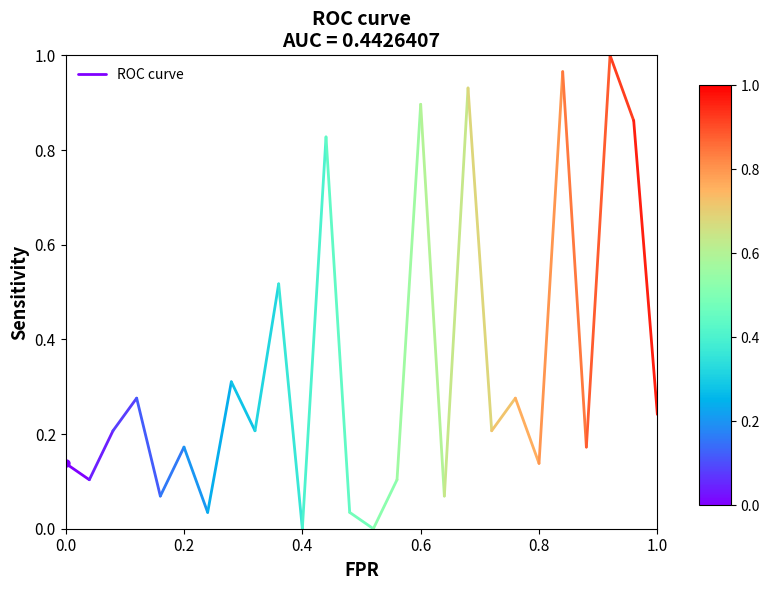

What is the approximate value at 0.0?

0.1